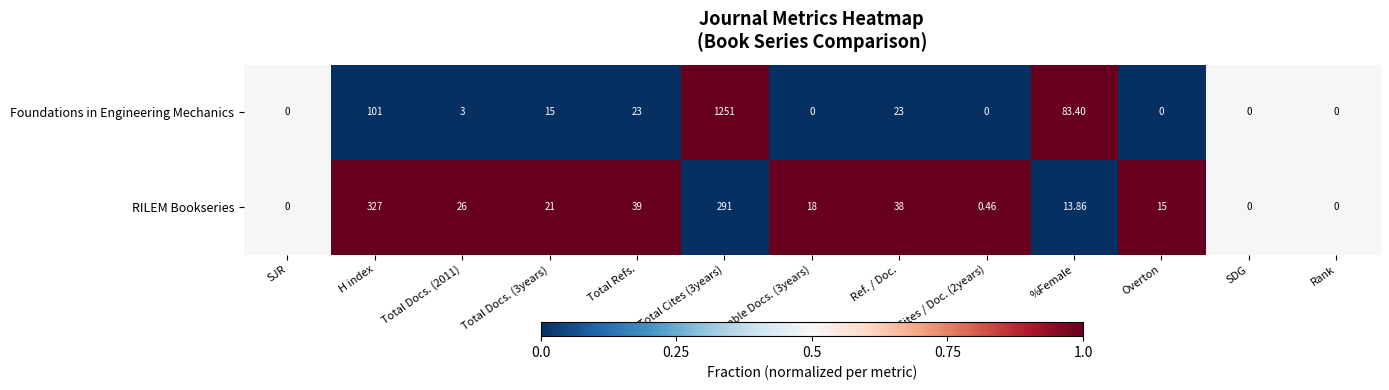

What is the total value across all series at H index?

428.0